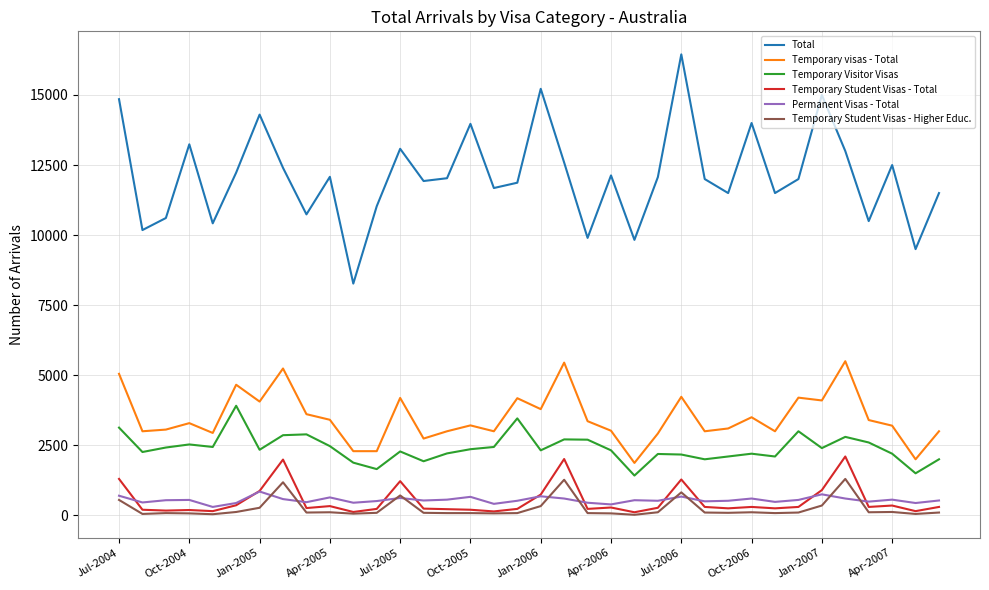

Which series has the largest total across all categories?

Total